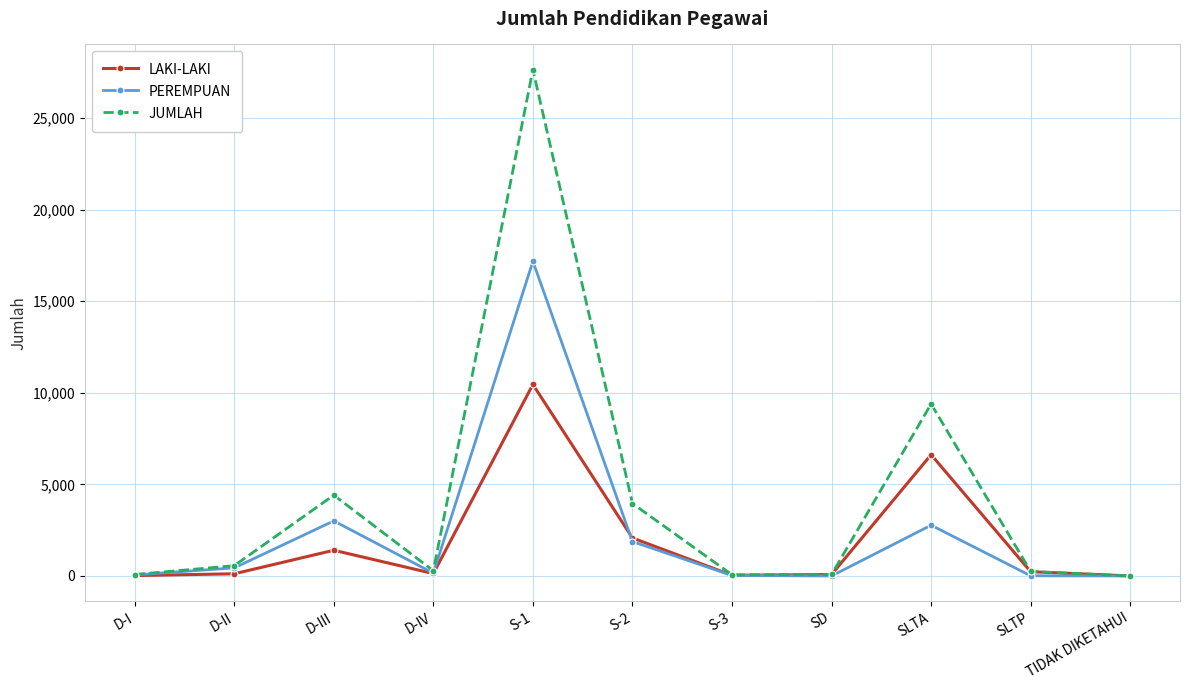

What is the difference between the second highest and second lowest values in the LAKI-LAKI series?

6597